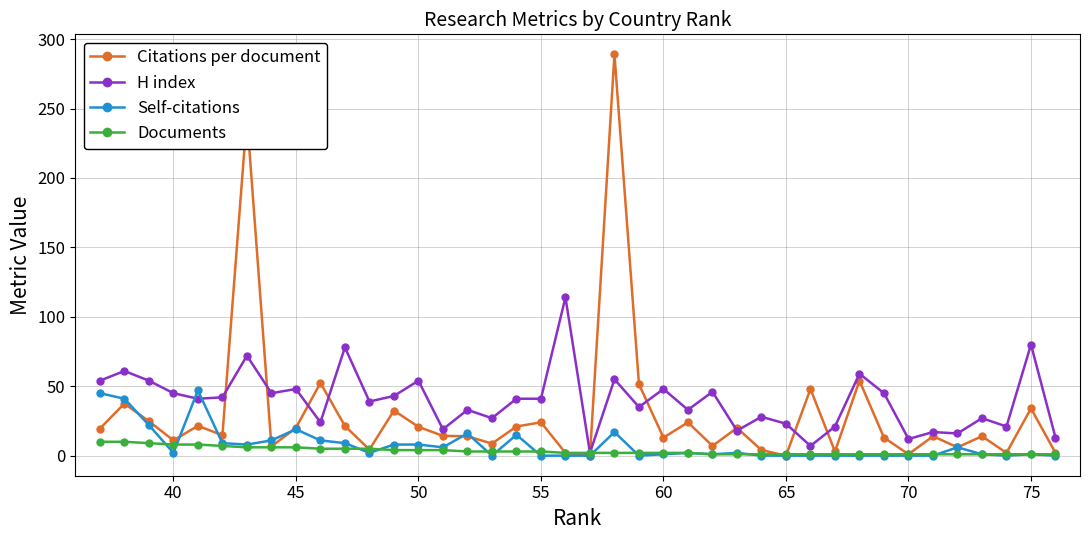

What is the total value across all series at 75?

116.0